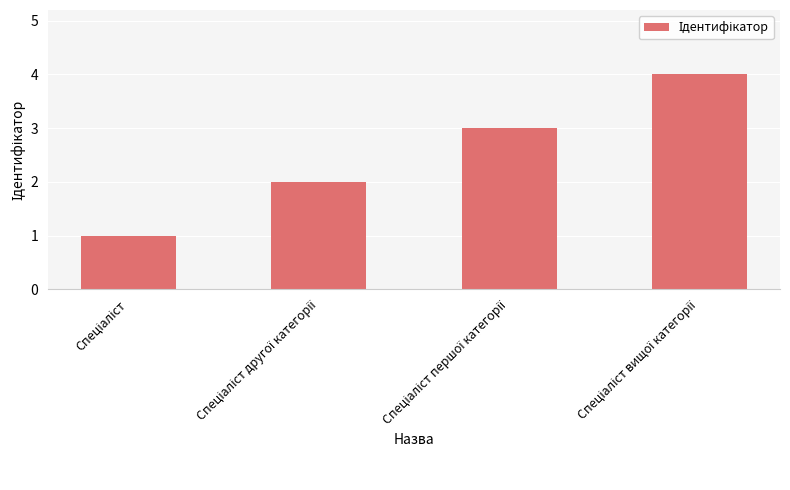

What is the difference between the maximum and minimum values?

3